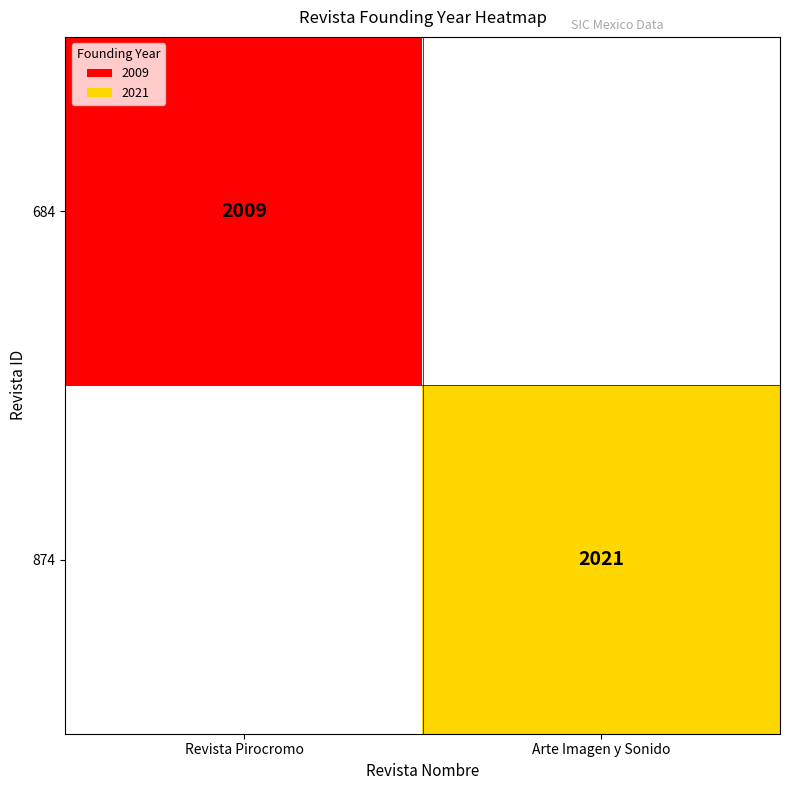

The 874 series shows 2021 at Arte Imagen y Sonido. True or false?

True